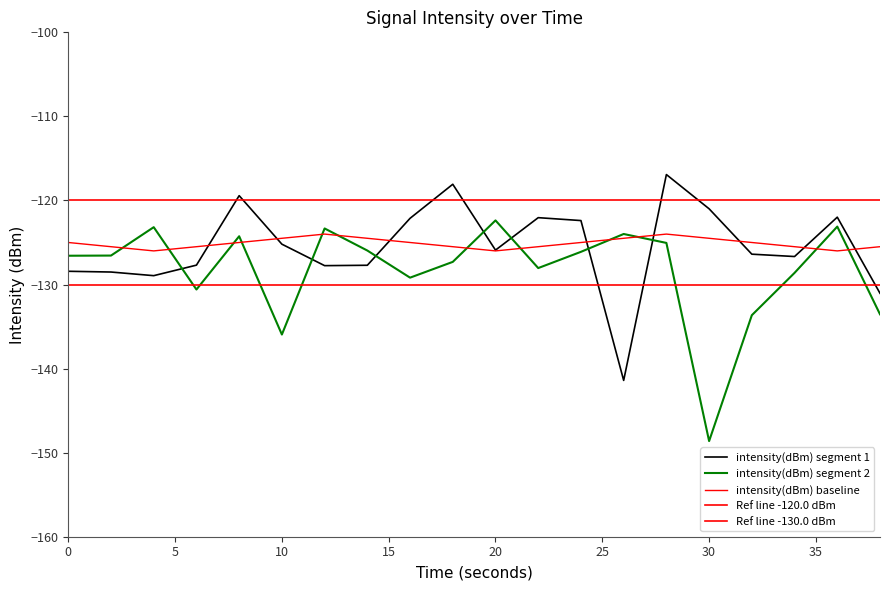

Is it true that intensity(dBm) segment 2 equals -124.0 at 26?

True